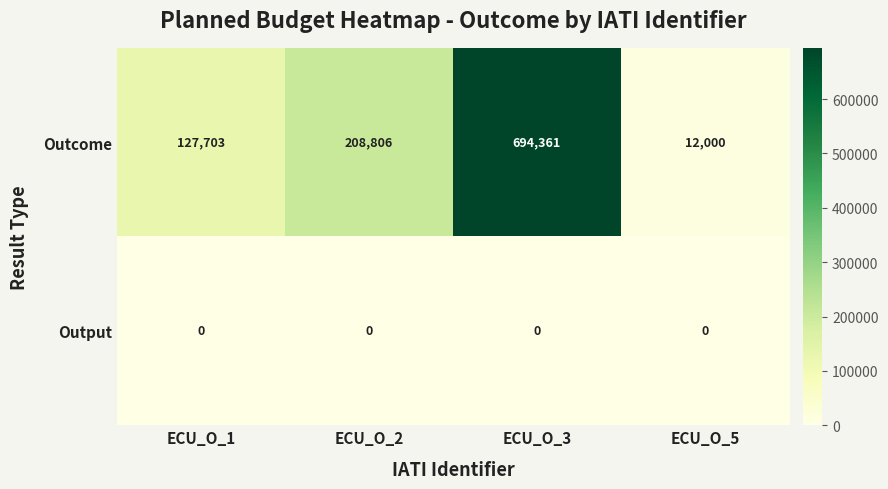

Reading left to right, list all the values displayed in this chart.

Outcome: 127703	208806	694361	12000
Output: 0	0	0	0